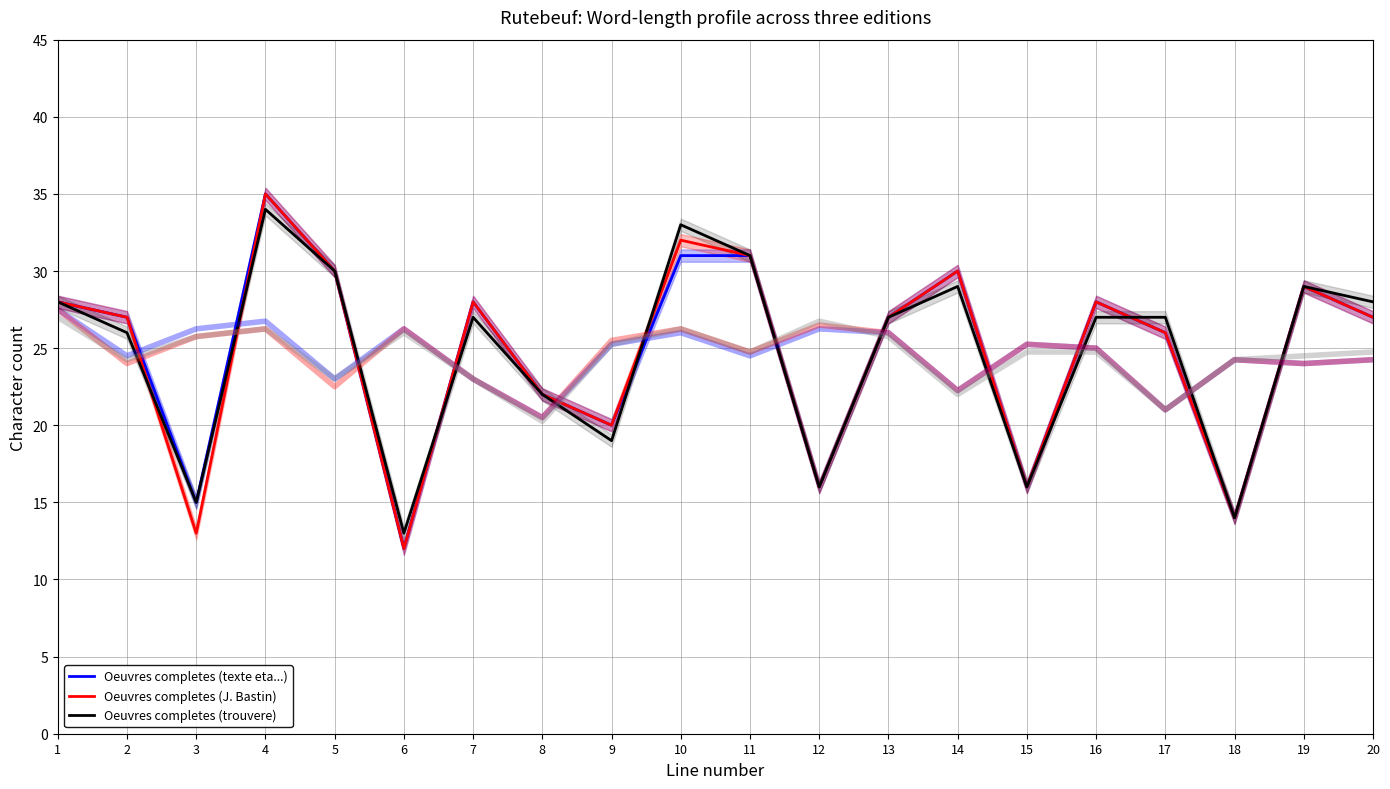

What is the total value across all series at 6?

37